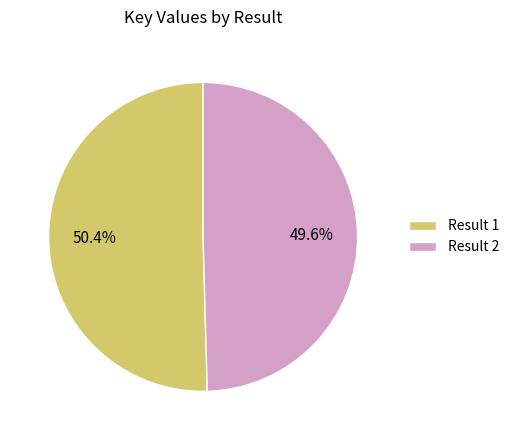

Approximately how many times larger is the value at Result 2 compared to Result 1?

1.0